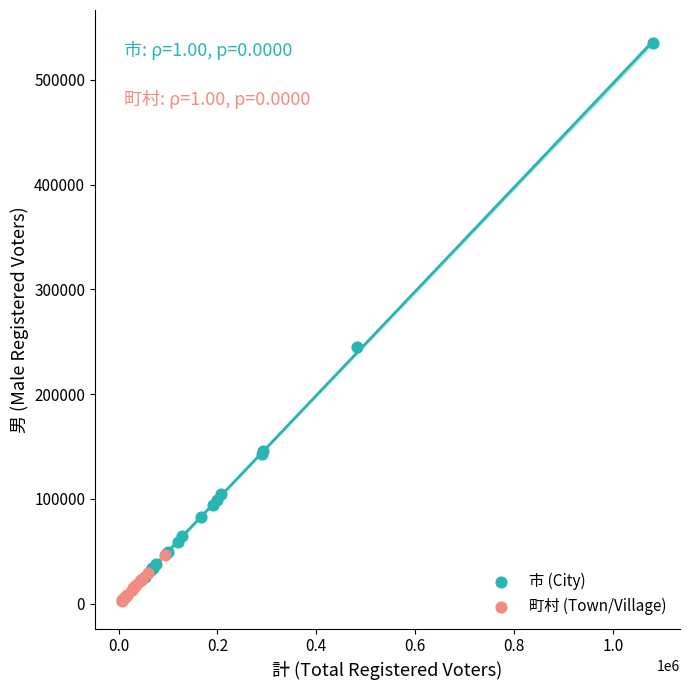

Which series has the largest Y range (max minus min)?

市 (City)